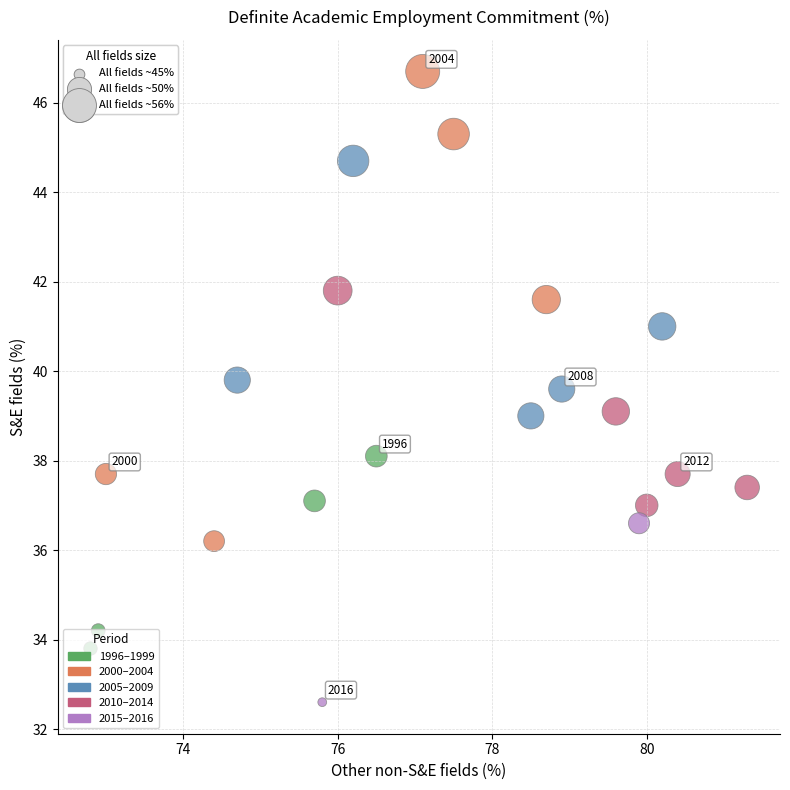

What is the range of Y values (max minus min)?

14.1